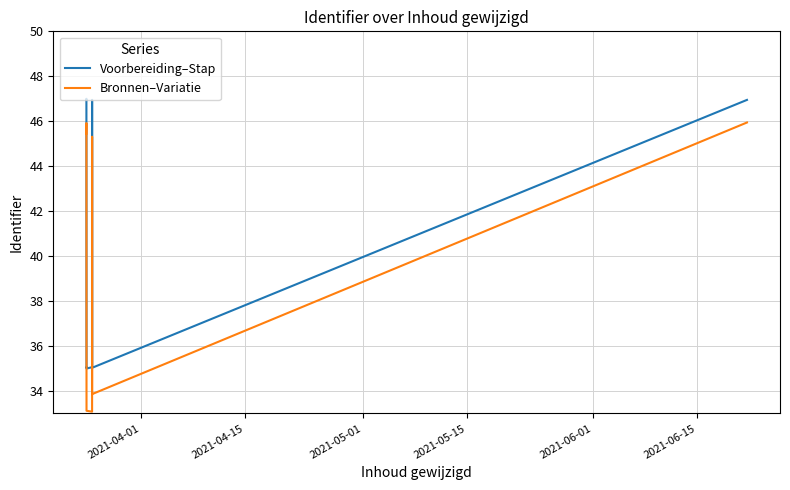

What is the greatest value displayed?

47.0